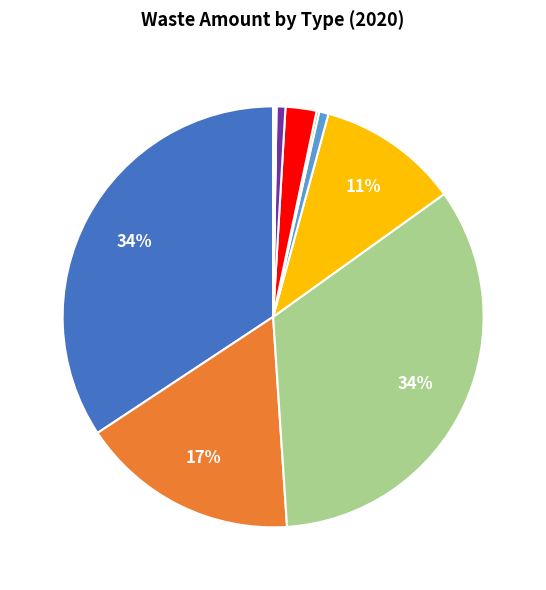

Is there a majority slice in this chart?

No